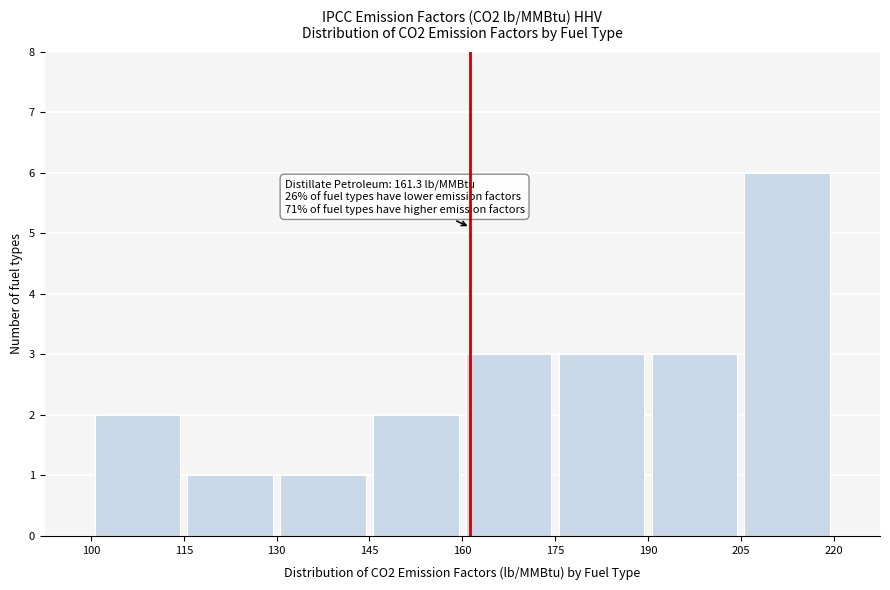

Over which range of the x-axis is the bar tallest?

205 to 220